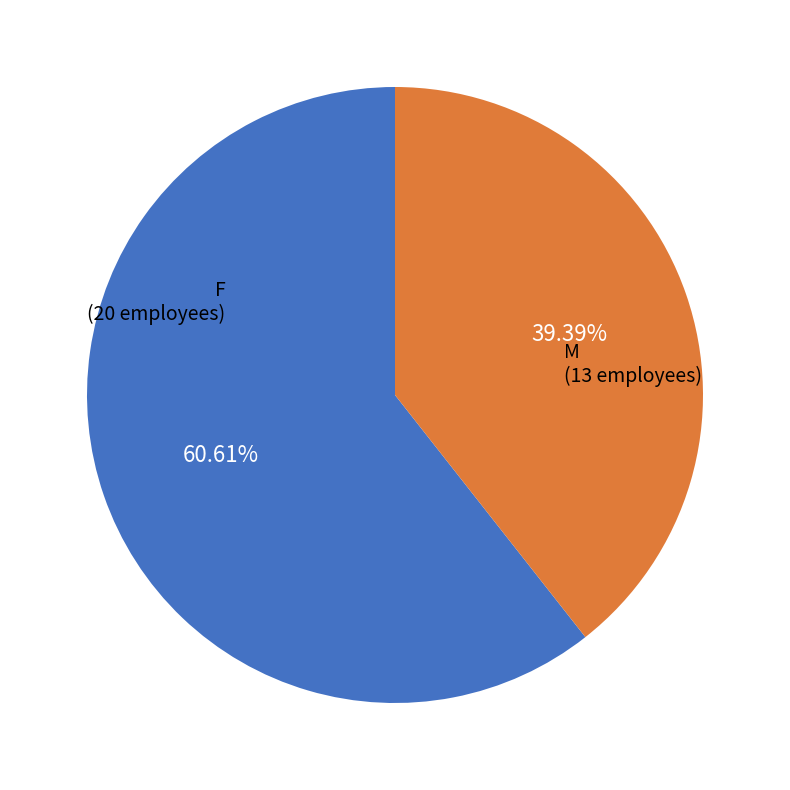

Is there a majority slice in this chart?

Yes